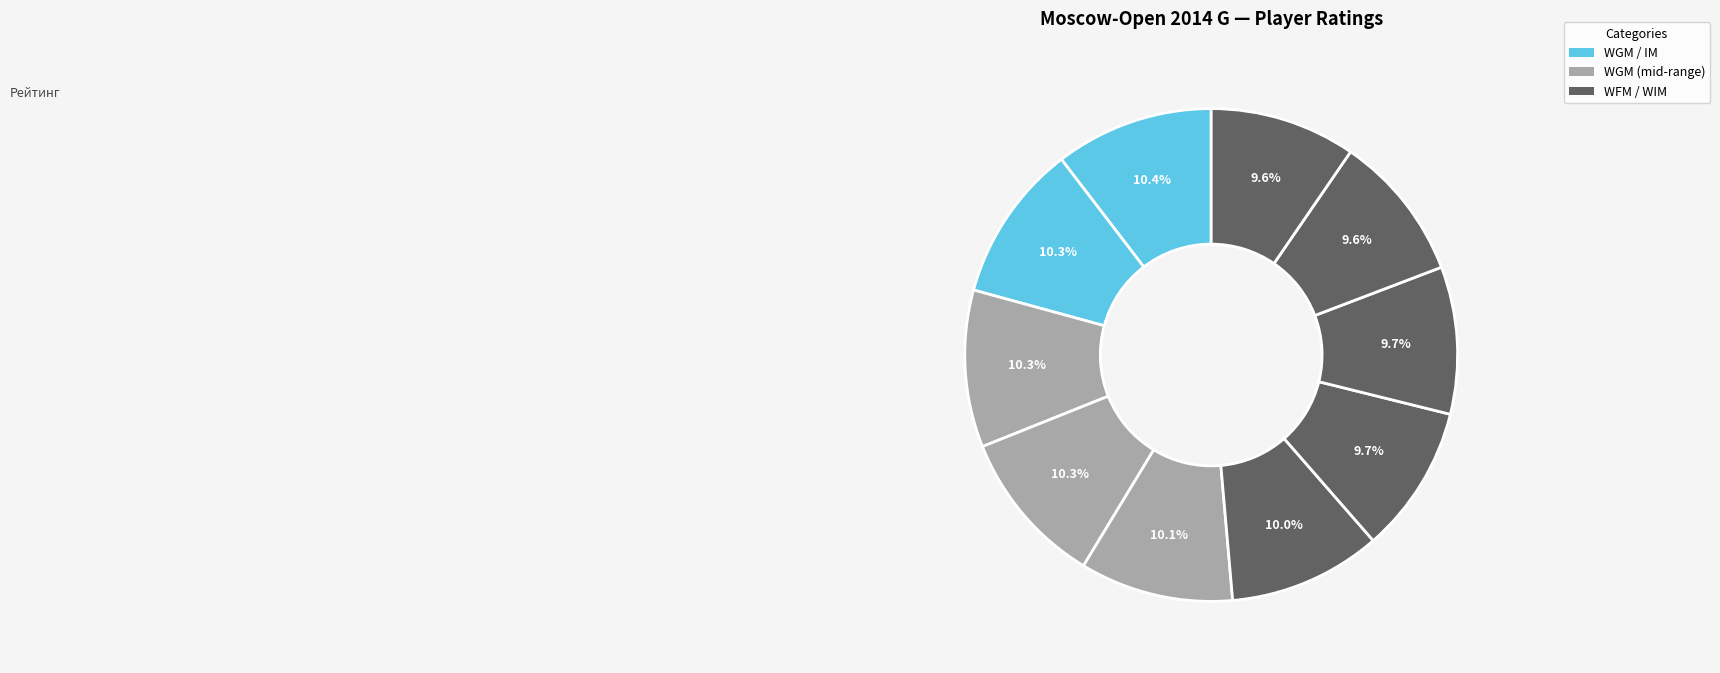

How many slices are in this pie chart?

10